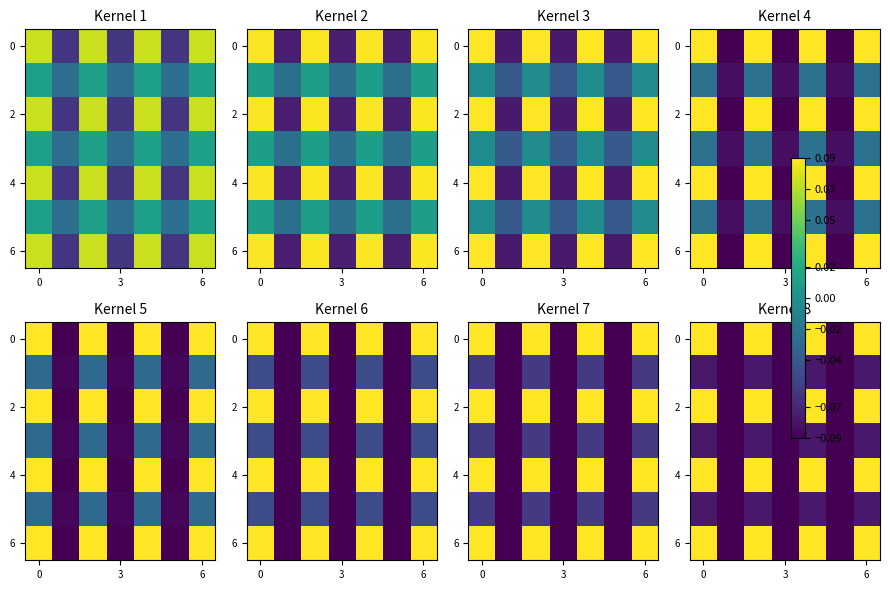

What is the difference between the highest and lowest values at 6?

0.2